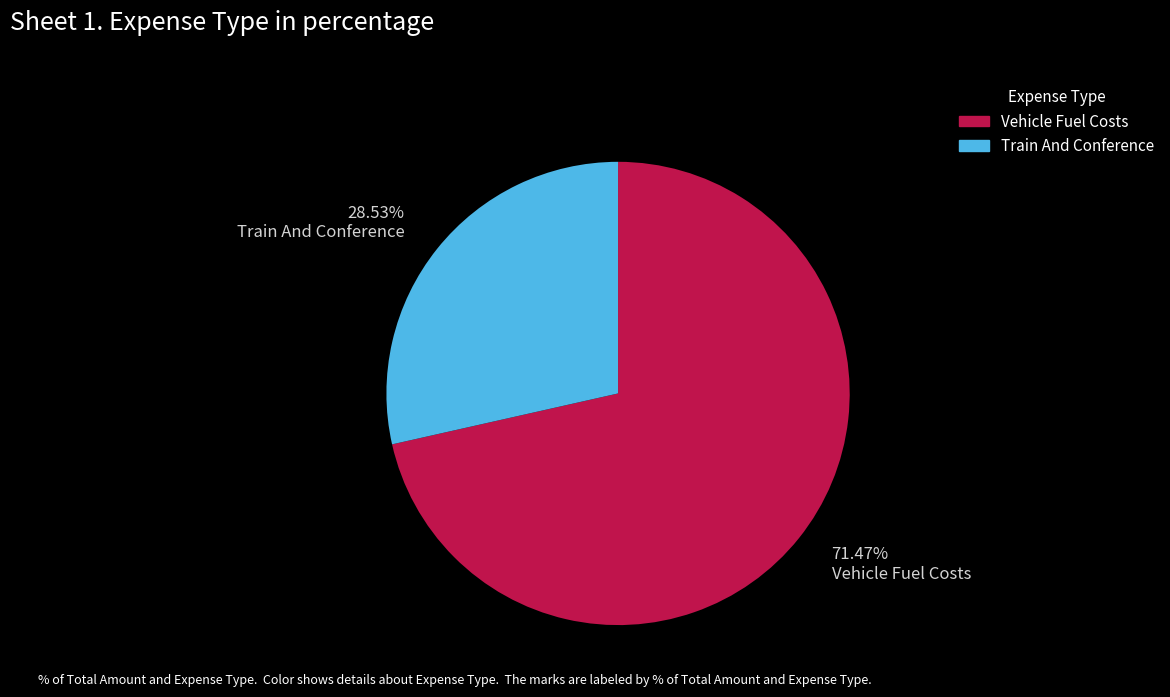

Which slice is the largest?

Vehicle Fuel Costs